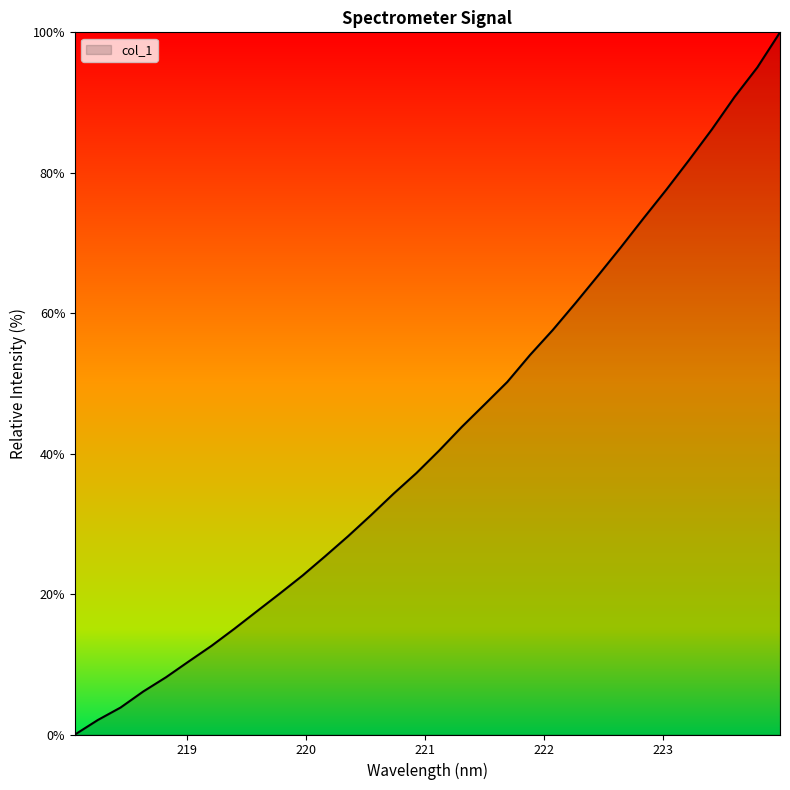

Reading left to right, what are all the values shown in this chart?

0.0	2.1	3.8	6.1	8.2	10.4	12.6	15.1	17.6	20.1	22.6	25.4	28.2	31.2	34.3	37.2	40.4	43.8	47.0	50.2	54.1	57.6	61.4	65.4	69.4	73.5	77.6	81.8	86.2	90.8	95.0	100.0